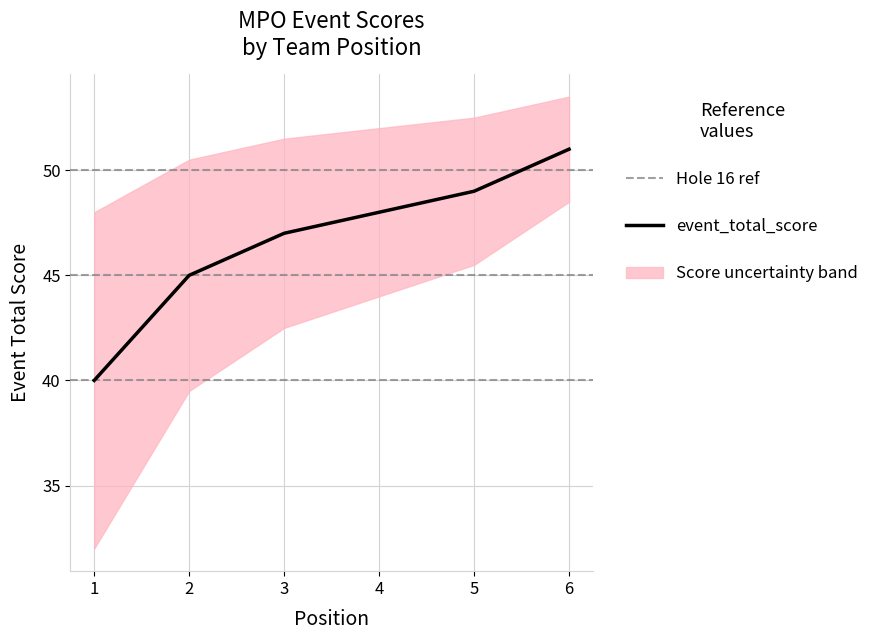

What is the value of the 6th point from the left?

51